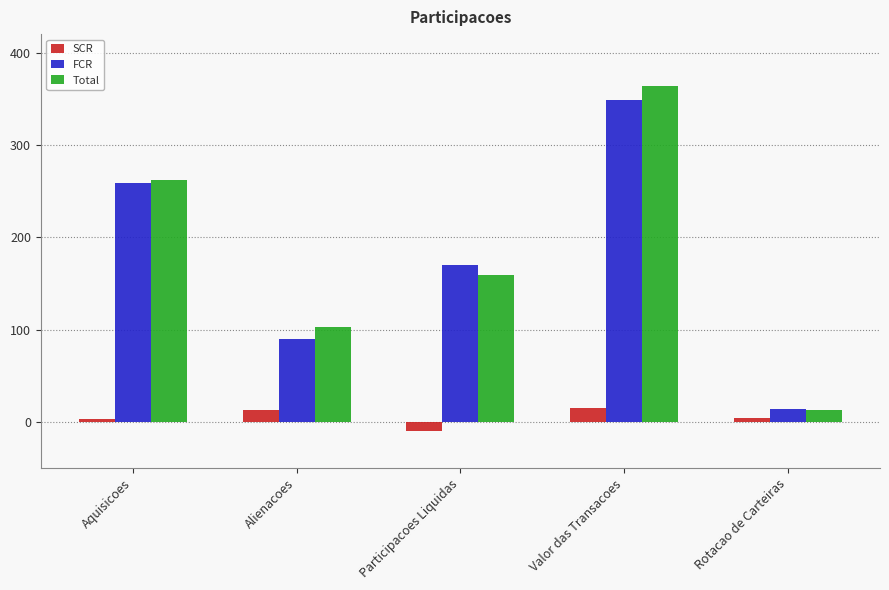

What are all the series names shown in the legend?

SCR, FCR, Total